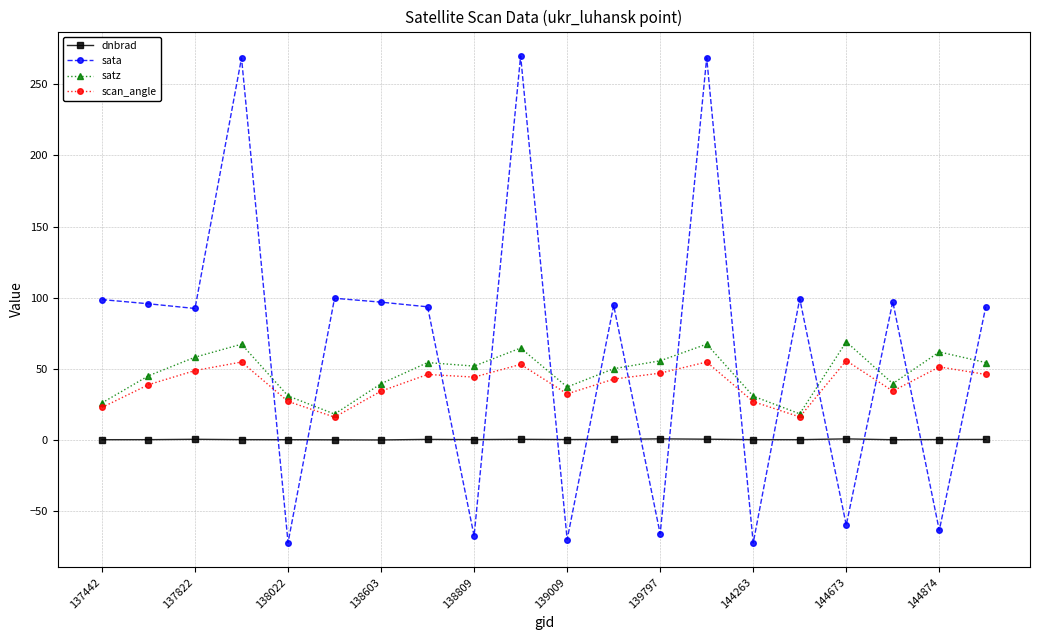

What are all the series names shown in the legend?

dnbrad, sata, satz, scan_angle